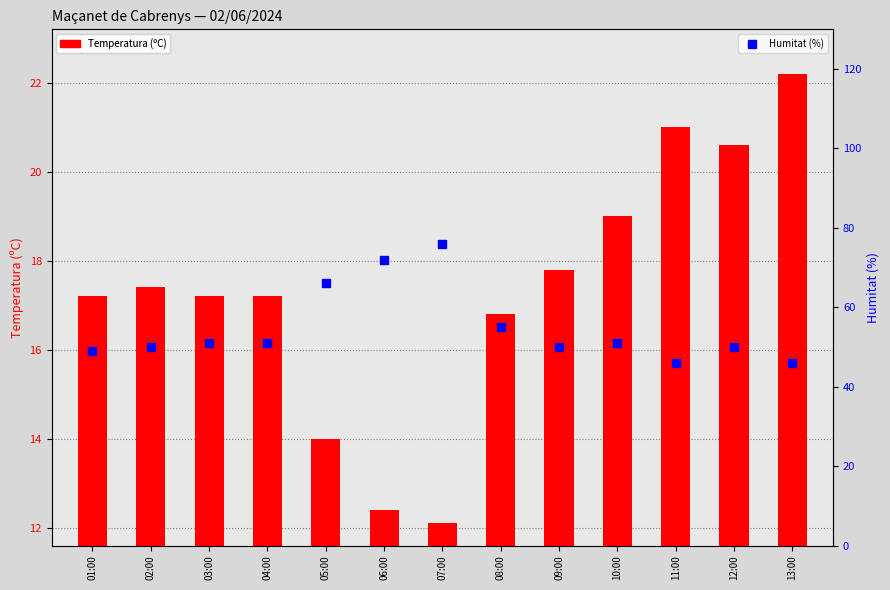

Rank the series by their average value, from lowest to highest.

Temperatura (ºC), Humitat (%)